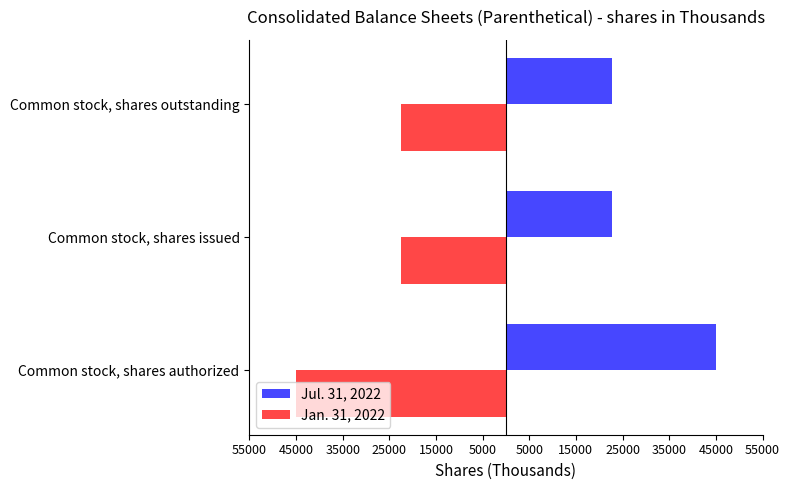

What is the sum of all Jan. 31, 2022 values?

-90176